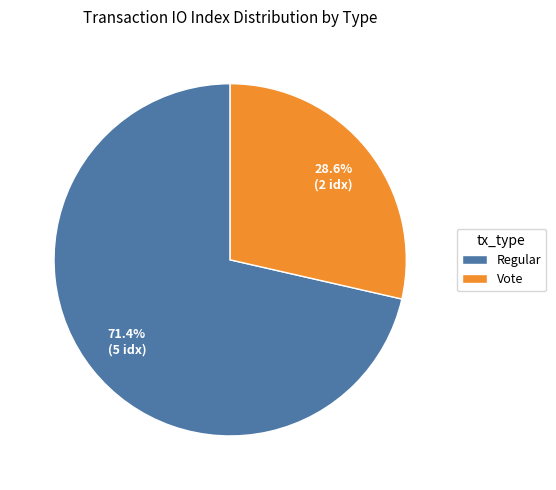

How many segments does this pie chart have?

2